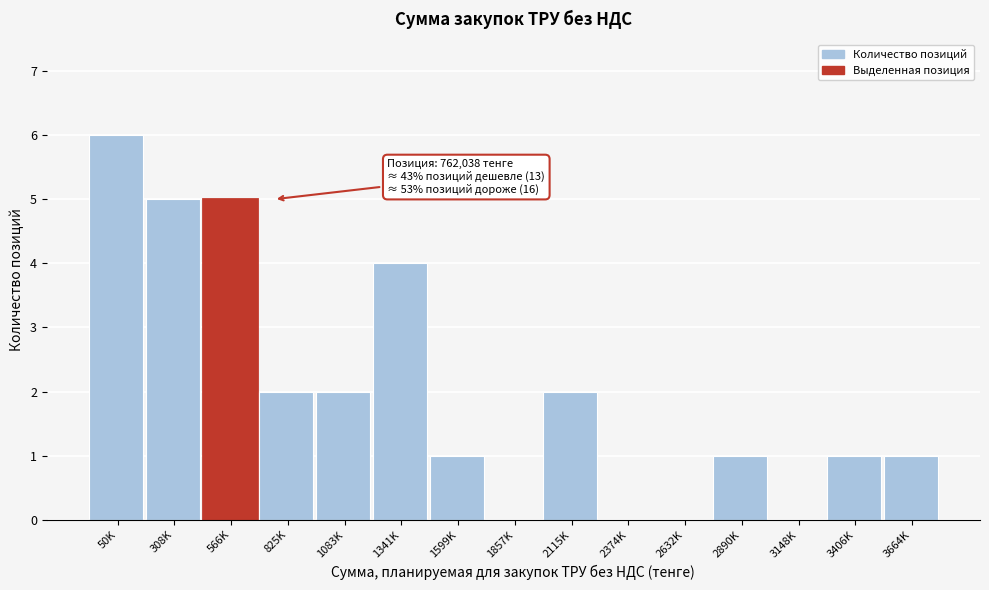

Reading right to left, what are all the values shown in this chart?

3664K=1	3406K=1	3148K=0	2890K=1	2632K=0	2374K=0	2115K=2	1857K=0	1599K=1	1341K=4	1083K=2	825K=2	566K=5	308K=5	50K=6